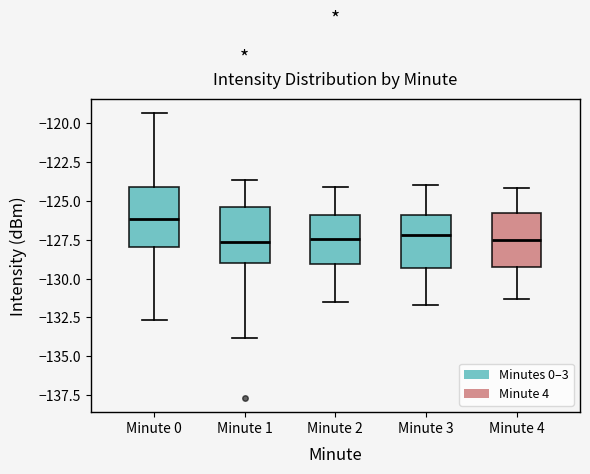

Reading left to right, transcribe this box plot: for each box, give where its median line is, the range the box spans, and where its two whiskers end, as read against the y-axis. The values are not printed on the chart, so give them approximately, as read against the axis.

Minute 0: median -126.0, box -128.0 to -124.0, whiskers -132.5 to -119.5
Minute 1: median -127.5, box -129.0 to -125.5, whiskers -134.0 to -123.5
Minute 2: median -127.5, box -129.0 to -126.0, whiskers -131.5 to -124.0
Minute 3: median -127.0, box -129.5 to -126.0, whiskers -131.5 to -124.0
Minute 4: median -127.5, box -129.0 to -125.5, whiskers -131.5 to -124.0